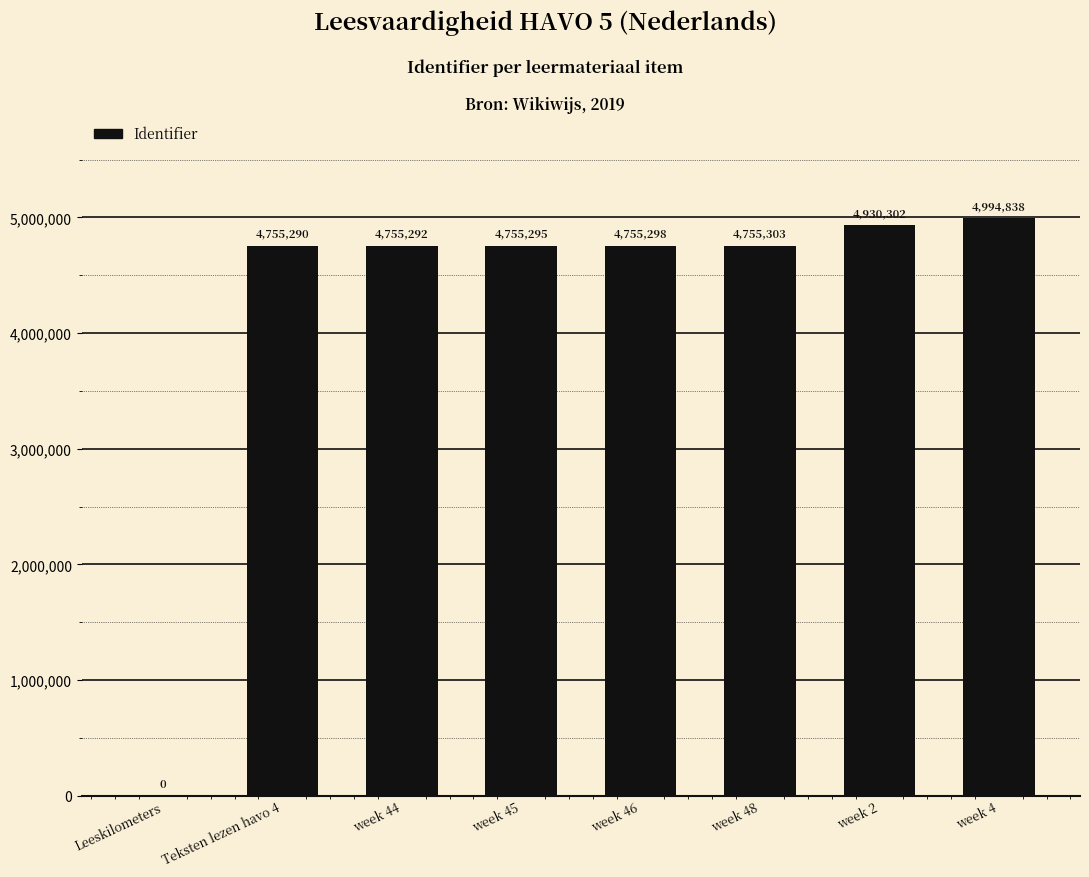

What is the maximum value shown in the chart?

4994838